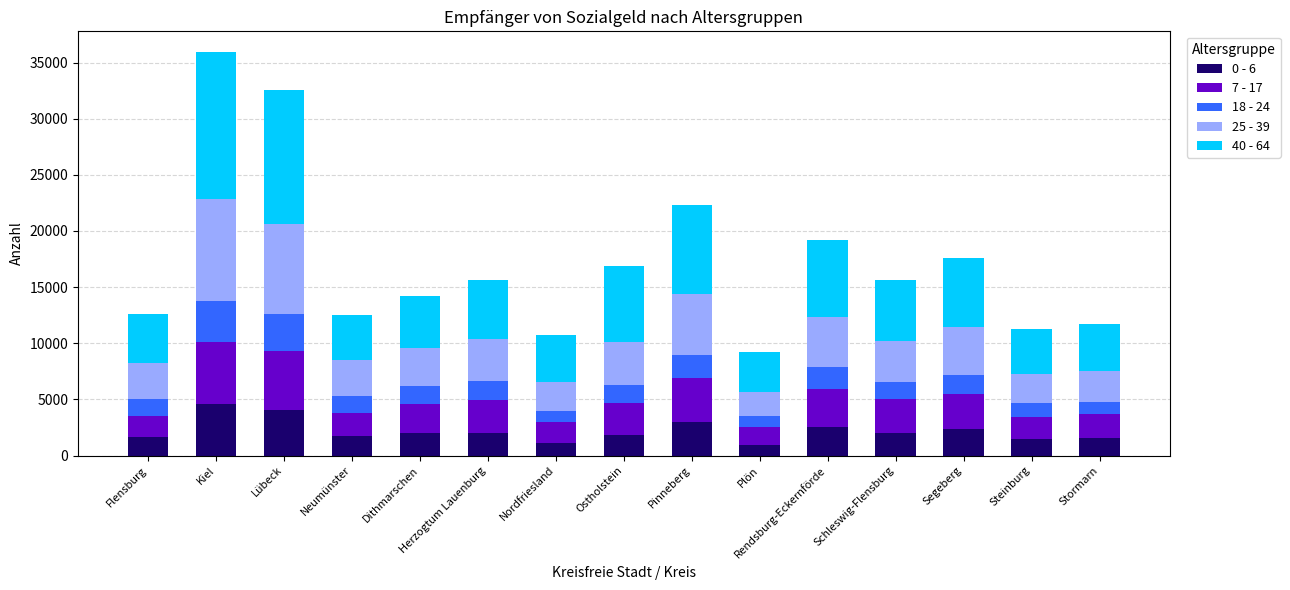

What is the sum of the 0 - 6 values at Kiel and Plön?

5519